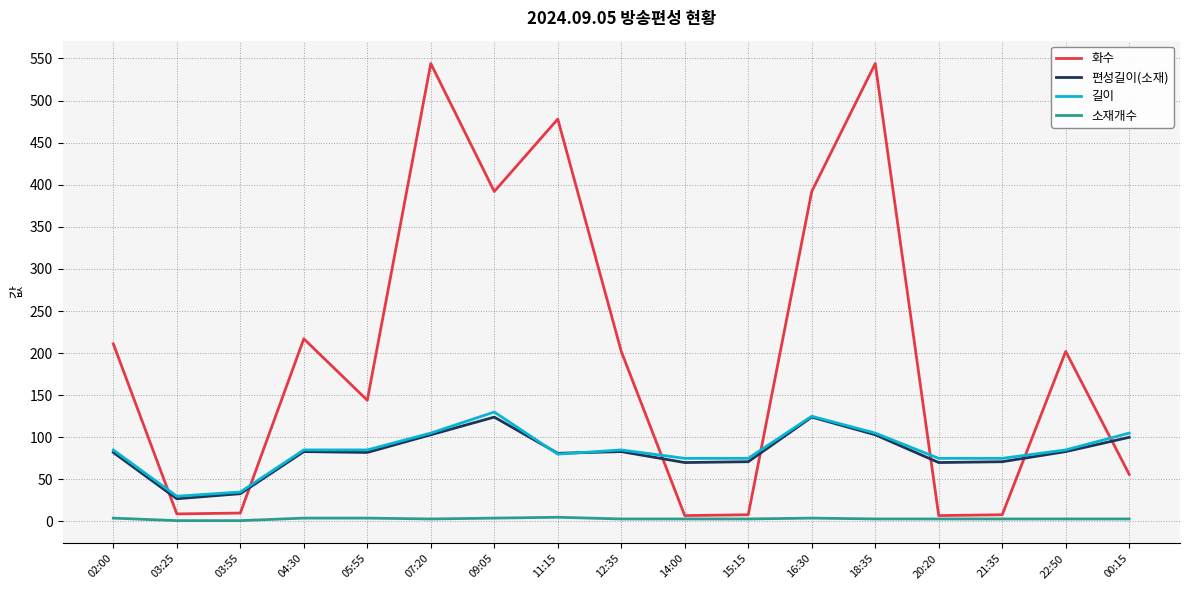

True or false: 편성길이(소재) and 화수 intersect in this chart.

True